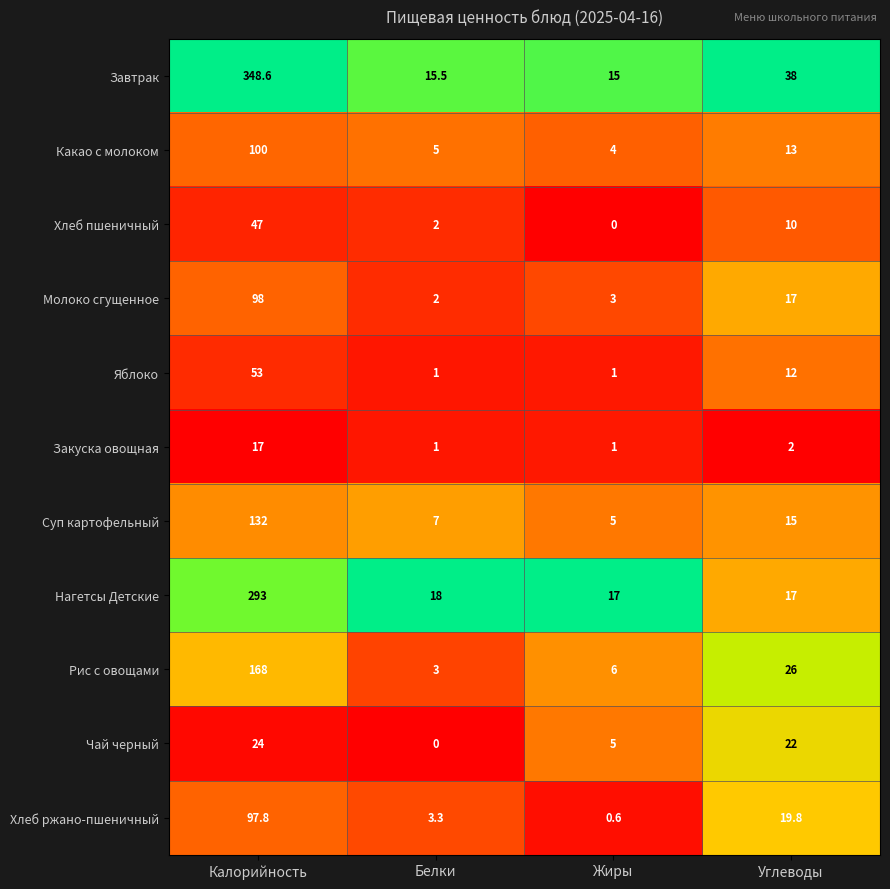

Rank the categories by Молоко сгущенное value from highest to lowest.

Калорийность, Углеводы, Жиры, Белки